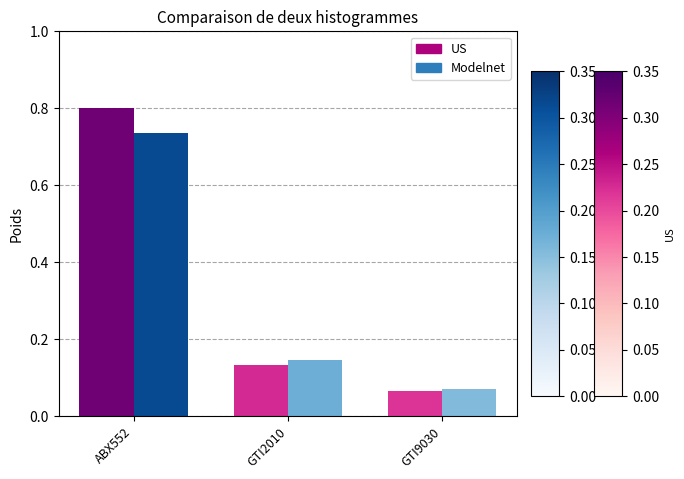

List the series in order of their peak value, lowest first.

Modelnet, US